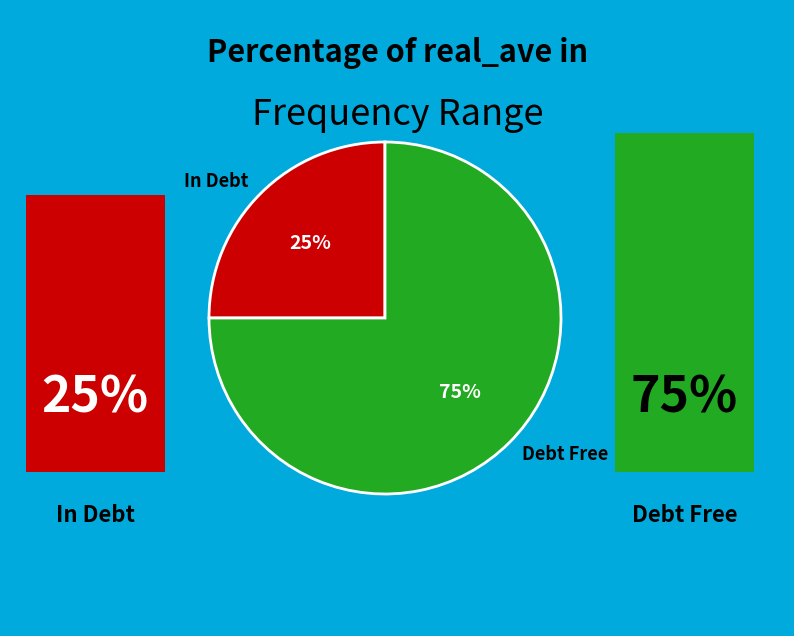

How many slices are in this pie chart?

2